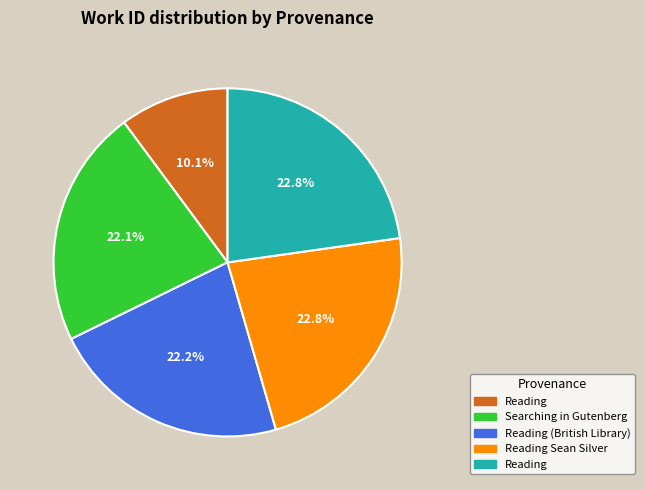

Does any single category account for the majority?

No